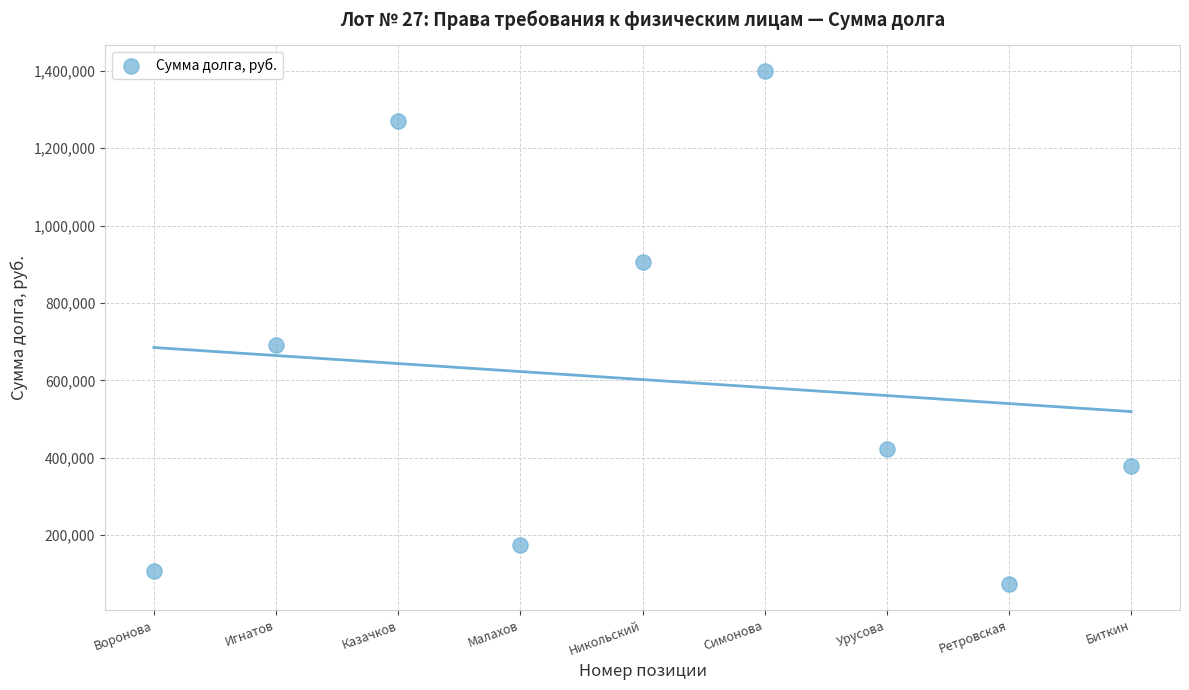

What Y value in the scatter plot is closest to 736202?

691442.3